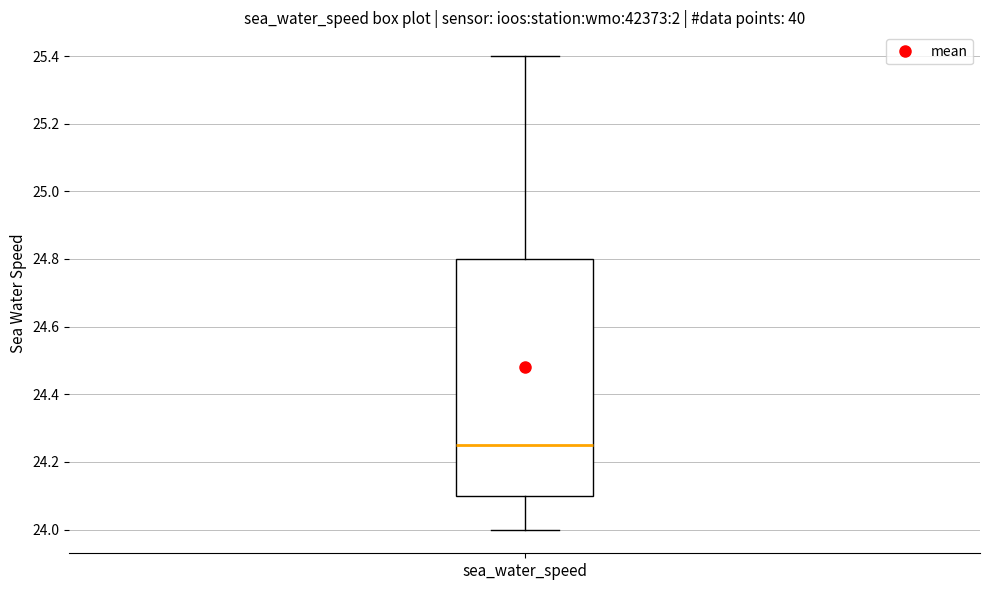

Read this box plot against the y-axis: the position of the median line, the range covered by the box, and the ends of both whiskers. The values are not printed on the chart, so give them approximately, as read against the axis.

median 24.26, box 24.10 to 24.80, whiskers 24.00 to 25.40